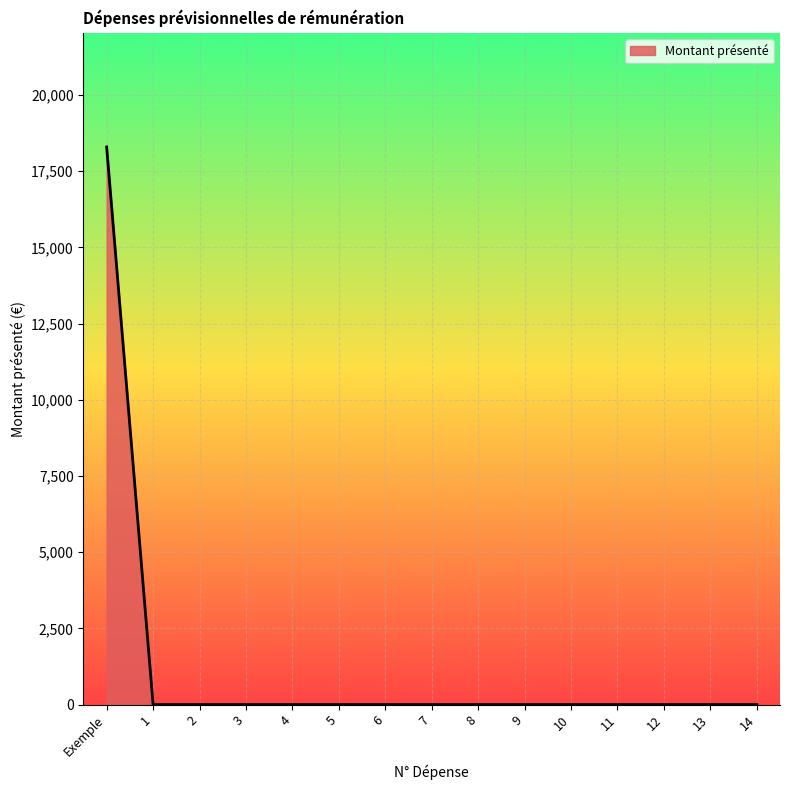

Which label corresponds to the largest value in the chart?

Exemple